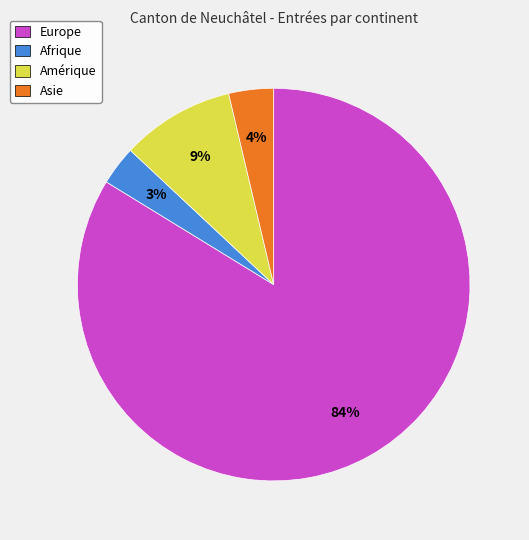

Does Europe represent more than half of the total?

Yes